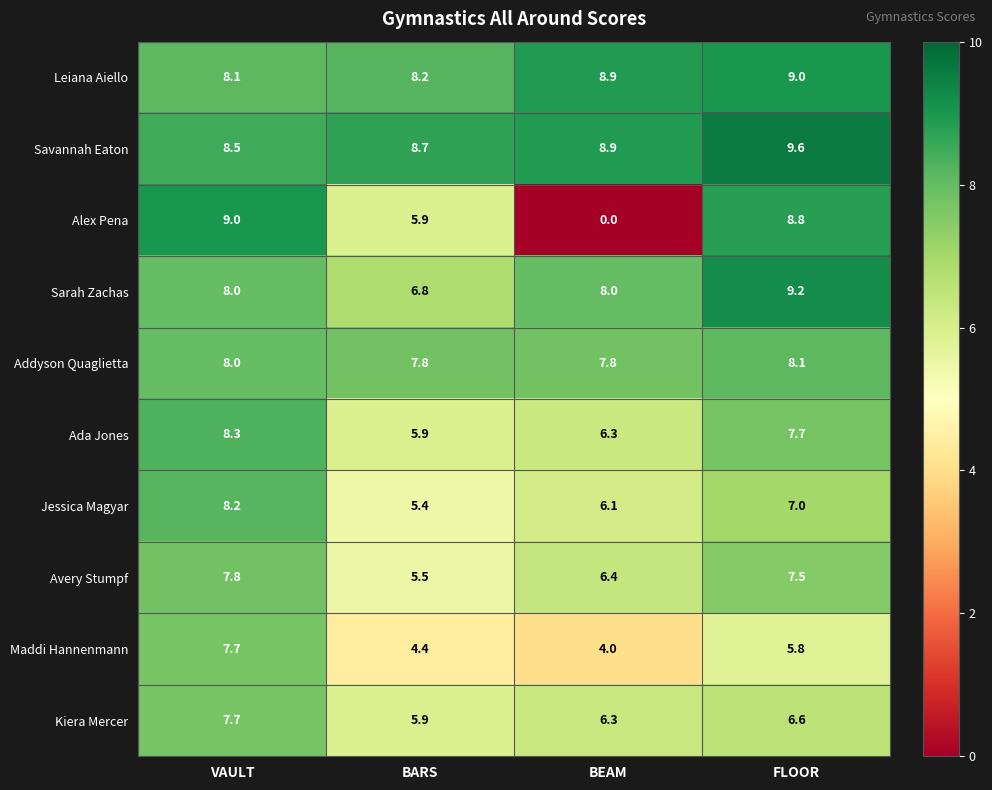

At how many categories does at least one series exceed 2?

4